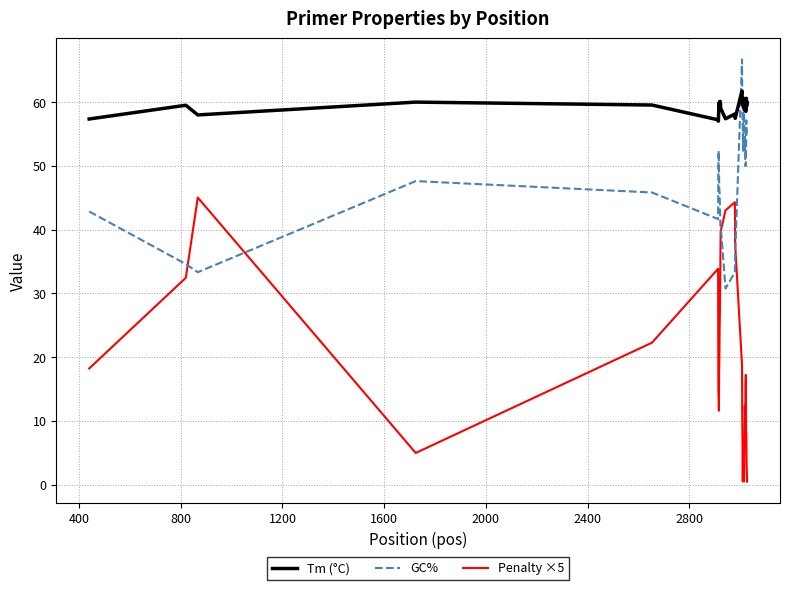

True or false: Penalty ×5 and Tm (°C) intersect in this chart.

False